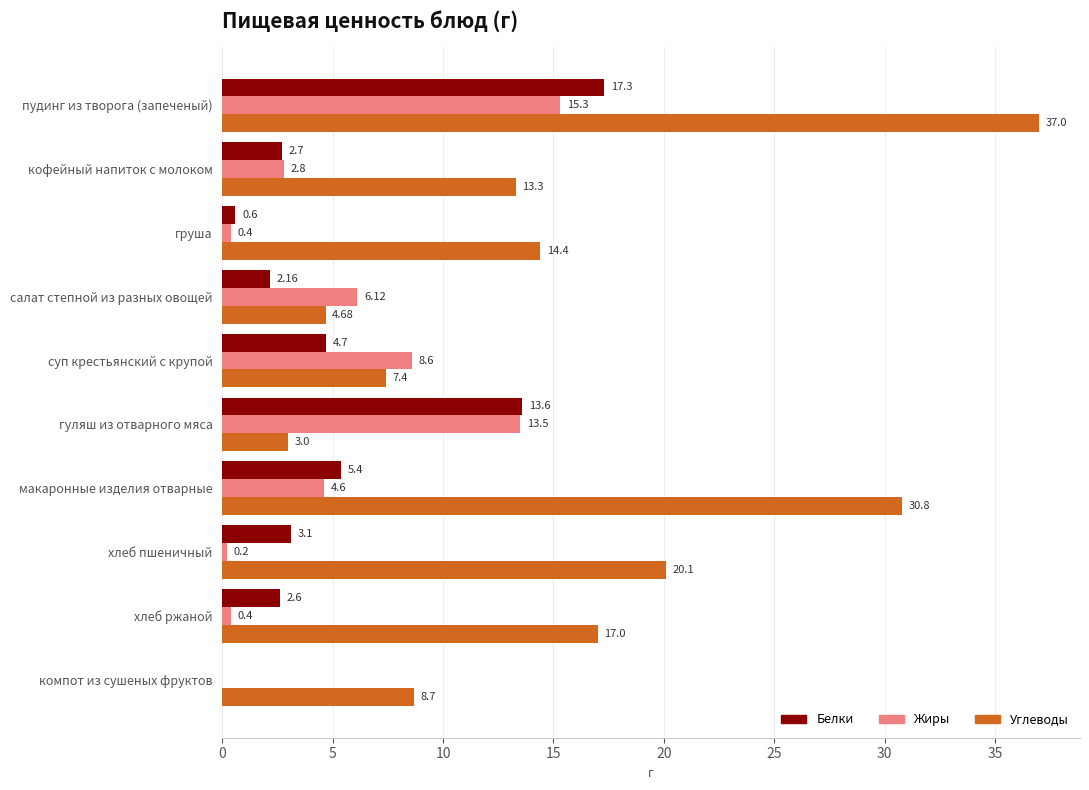

What are all the series names shown in the legend?

Белки, Жиры, Углеводы